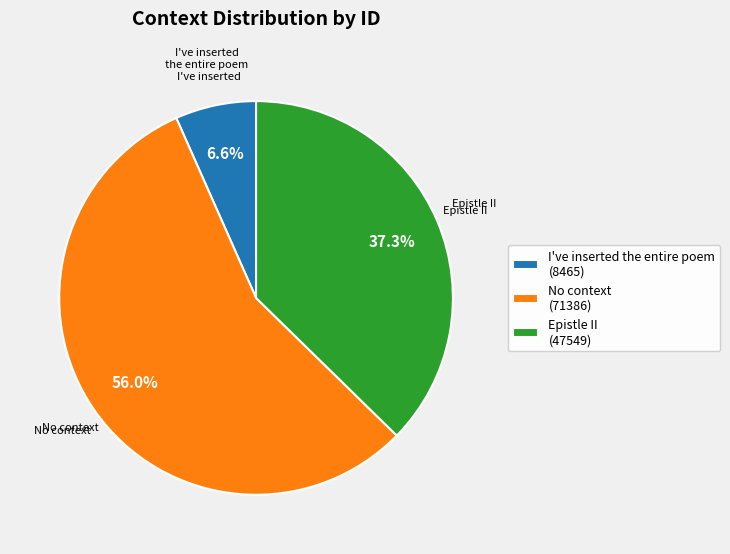

Do I've inserted the entire poem (8465) and No context (71386) together represent more than half of the pie?

Yes